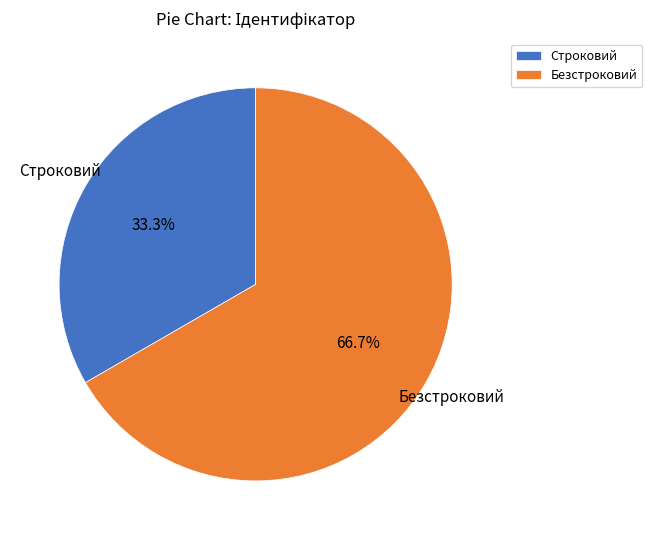

How many segments does this pie chart have?

2